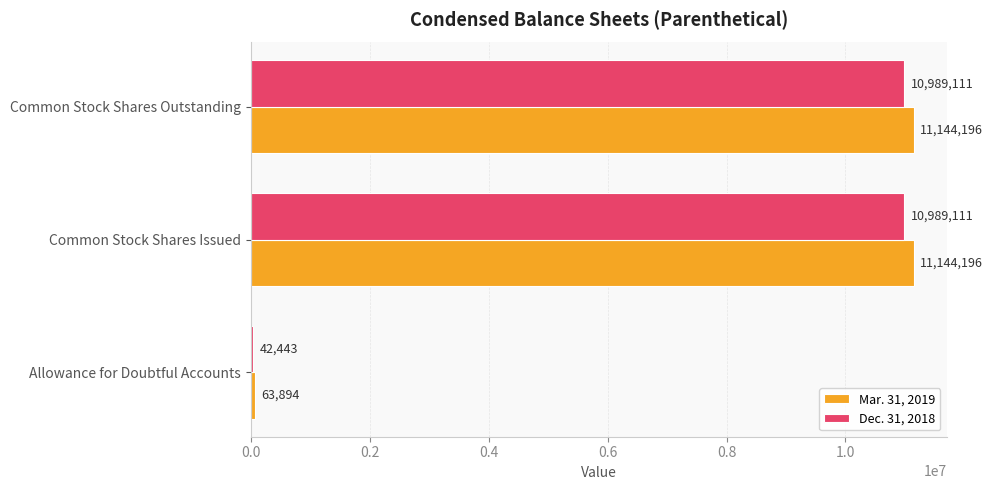

List the series in order of their overall mean, lowest first.

Dec. 31, 2018, Mar. 31, 2019